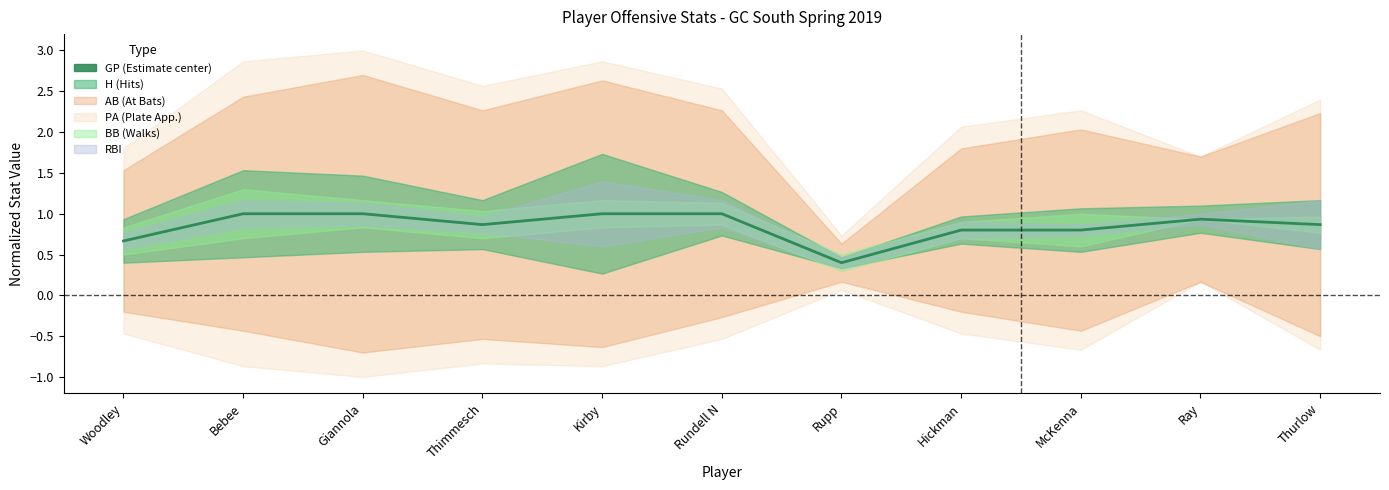

Reading left to right, transcribe all the data shown in this chart.

0.7	1.0	1.0	0.9	1.0	1.0	0.4	0.8	0.8	0.9	0.9